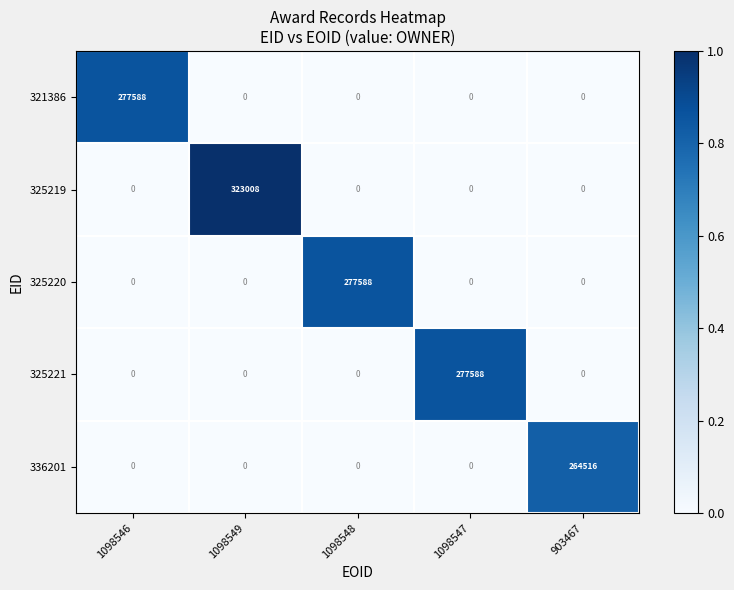

What is the difference between the 321386 values at 1098549 and 1098546?

277588